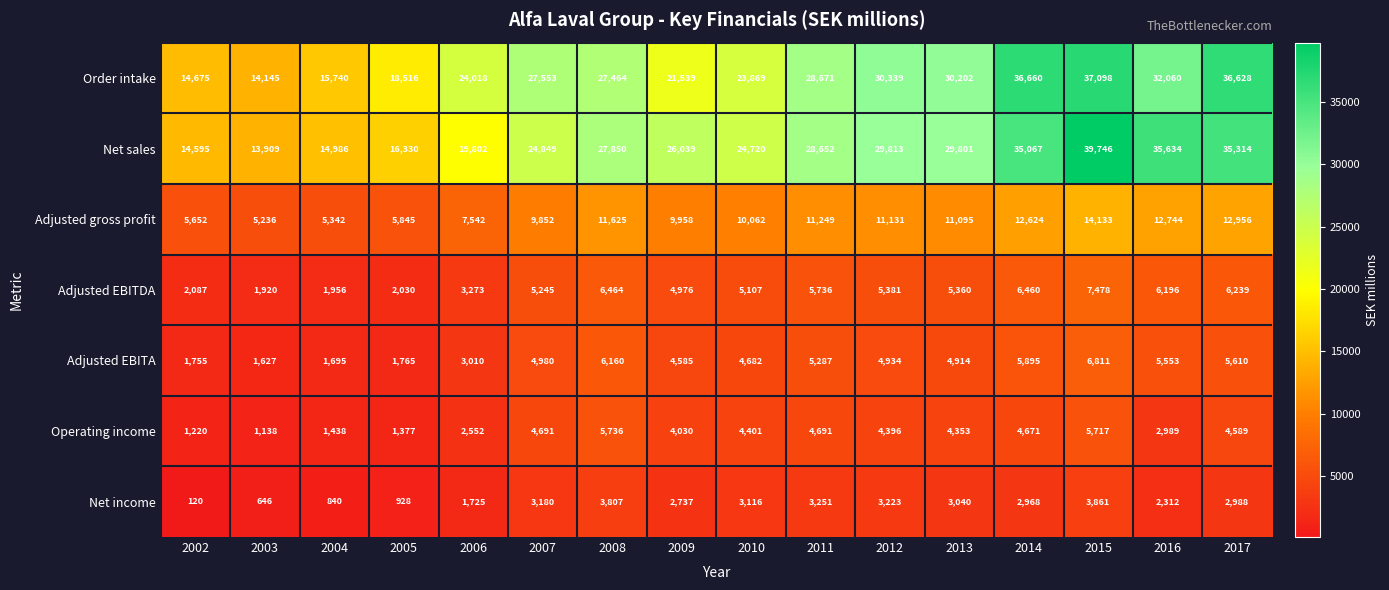

At which label does Net income first exceed 2988?

2007